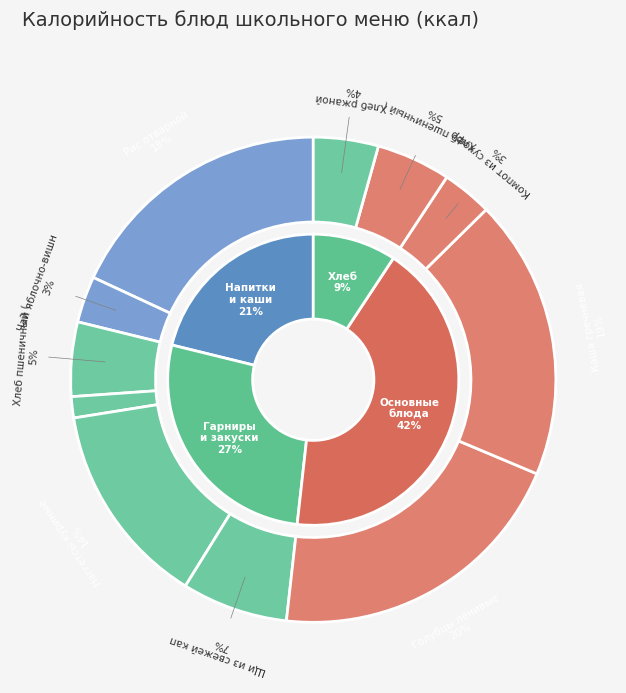

To the nearest percent, what portion does Хлеб пшеничный (обед) represent?

5%